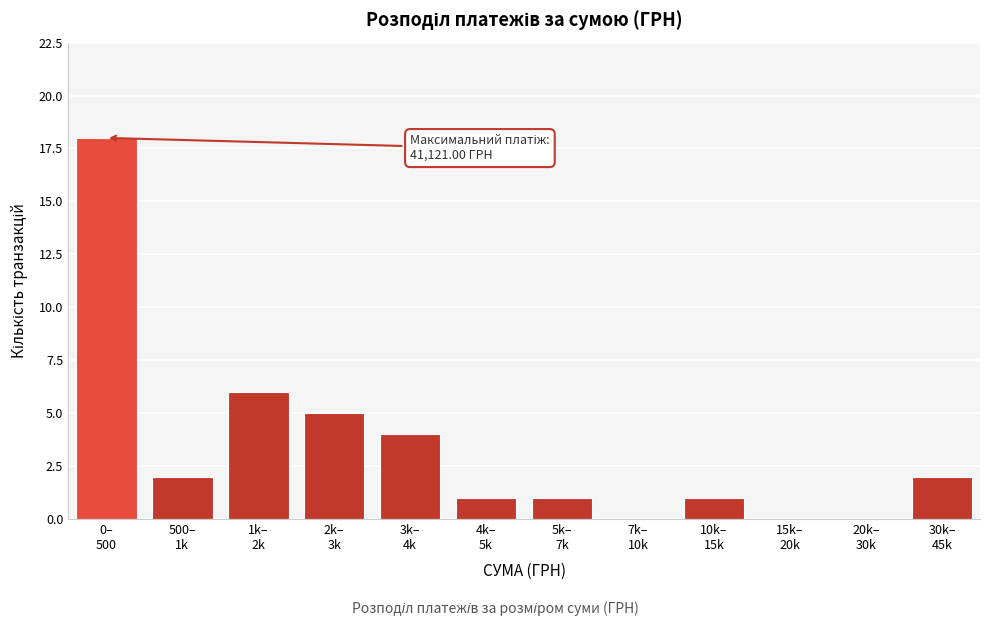

What is the sum of all values?

40